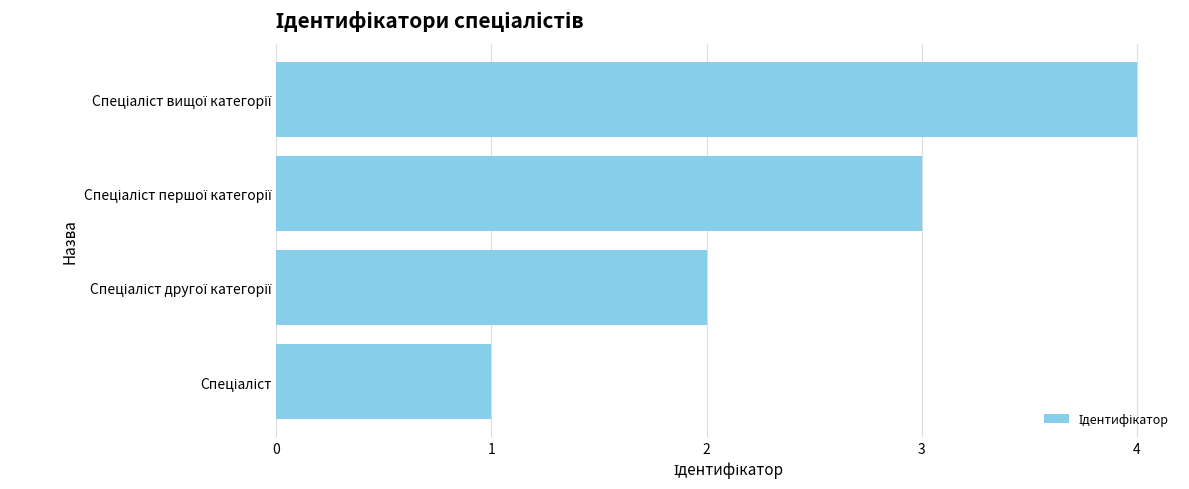

What is the sum of all values?

10